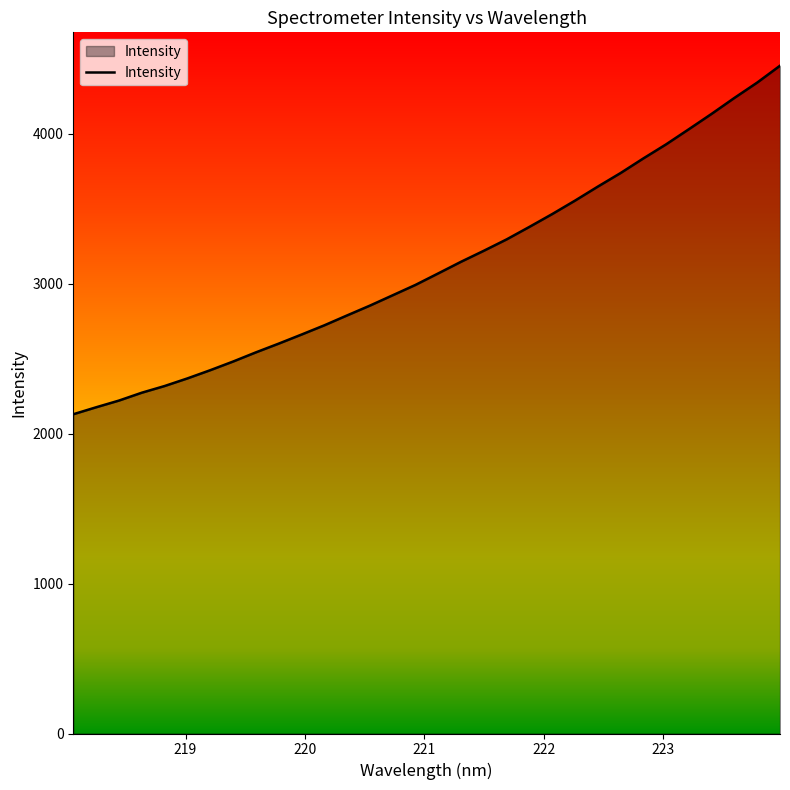

What is the greatest value displayed?

4454.9